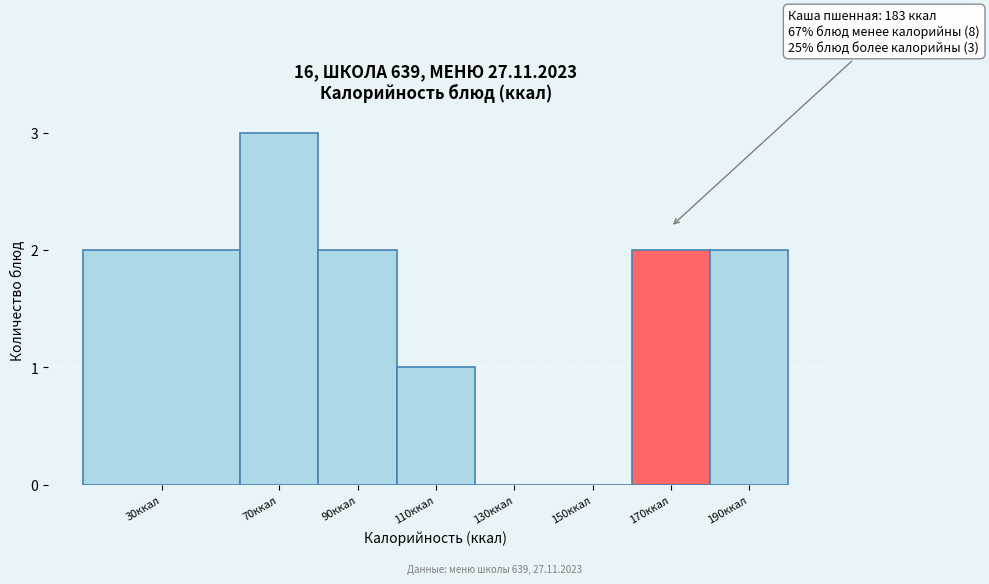

Reading left to right, transcribe all the data shown in this chart.

30ккал=2	70ккал=3	90ккал=2	110ккал=1	130ккал=0	150ккал=0	170ккал=2	190ккал=2